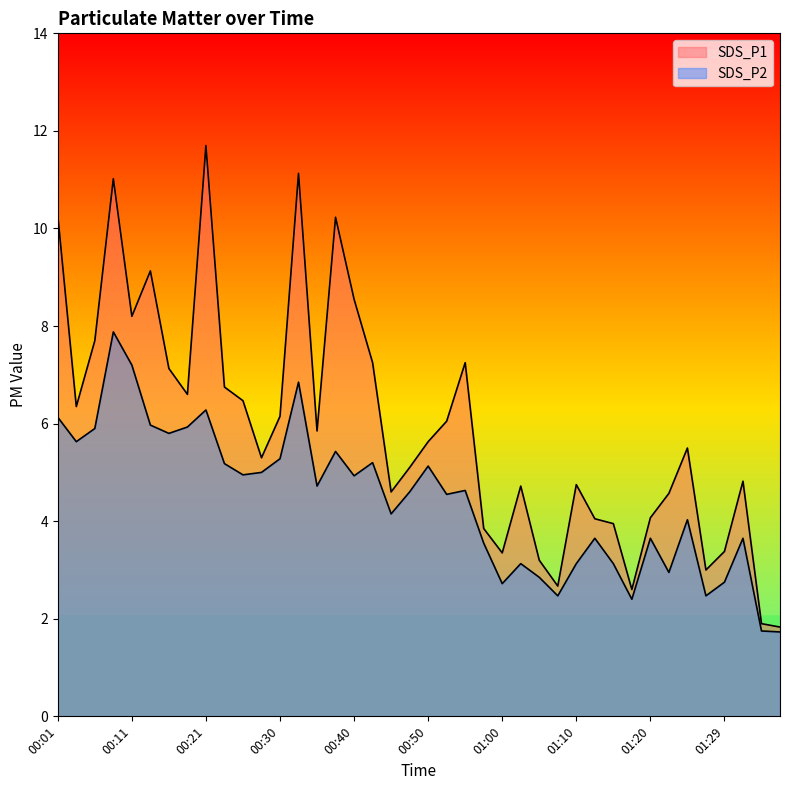

At 00:21, list the series in order from smallest to largest.

SDS_P2, SDS_P1